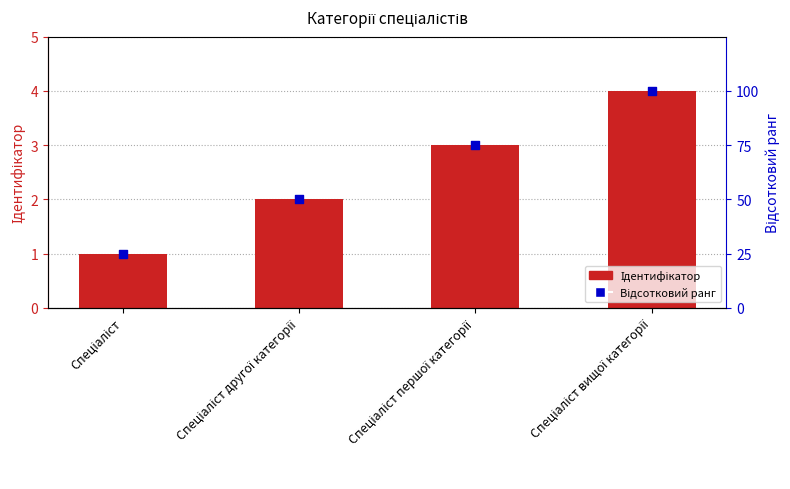

Which series contains the highest Y value?

Відсотковий ранг